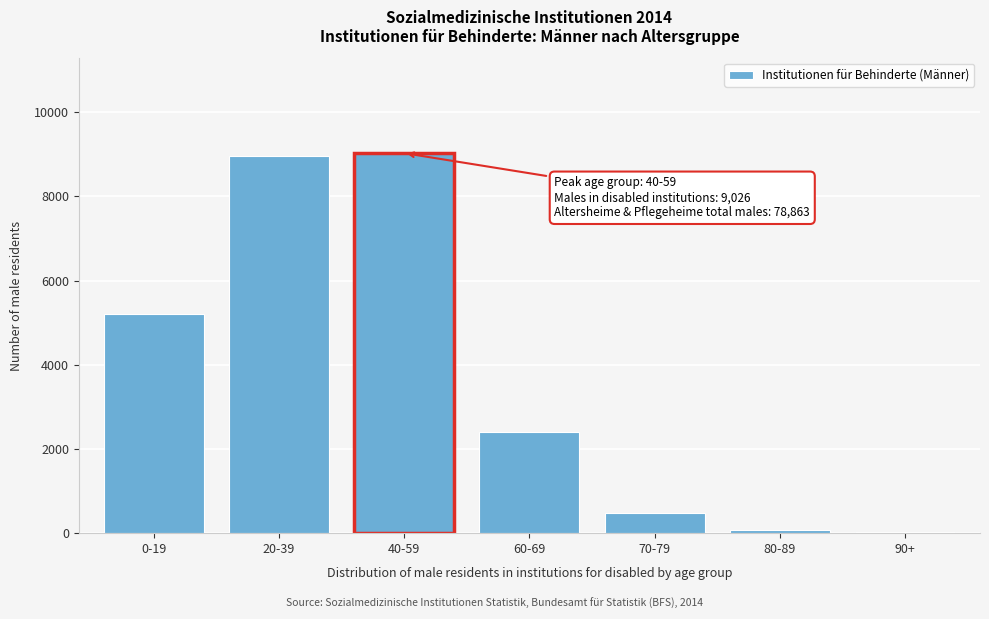

Reading left to right, list all the values displayed in this chart.

0-19=5206	20-39=8962	40-59=9026	60-69=2395	70-79=481	80-89=74	90+=17